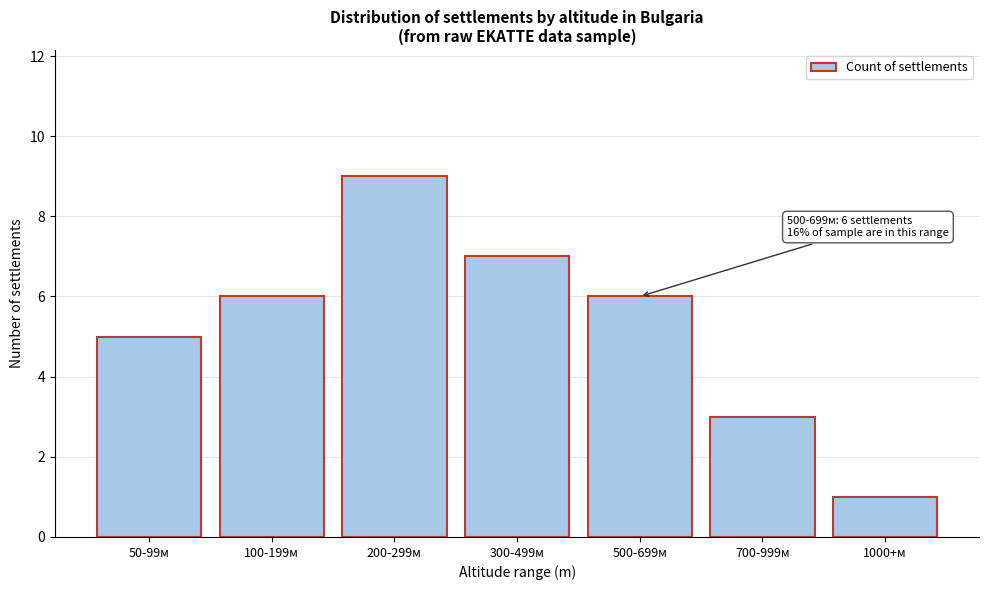

Reading left to right, transcribe all the data shown in this chart.

50-99м=5	100-199м=6	200-299м=9	300-499м=7	500-699м=6	700-999м=3	1000+м=1